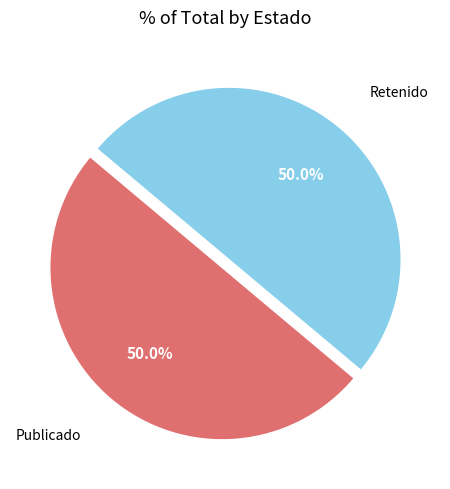

What portion of the pie excludes Publicado?

50.0%